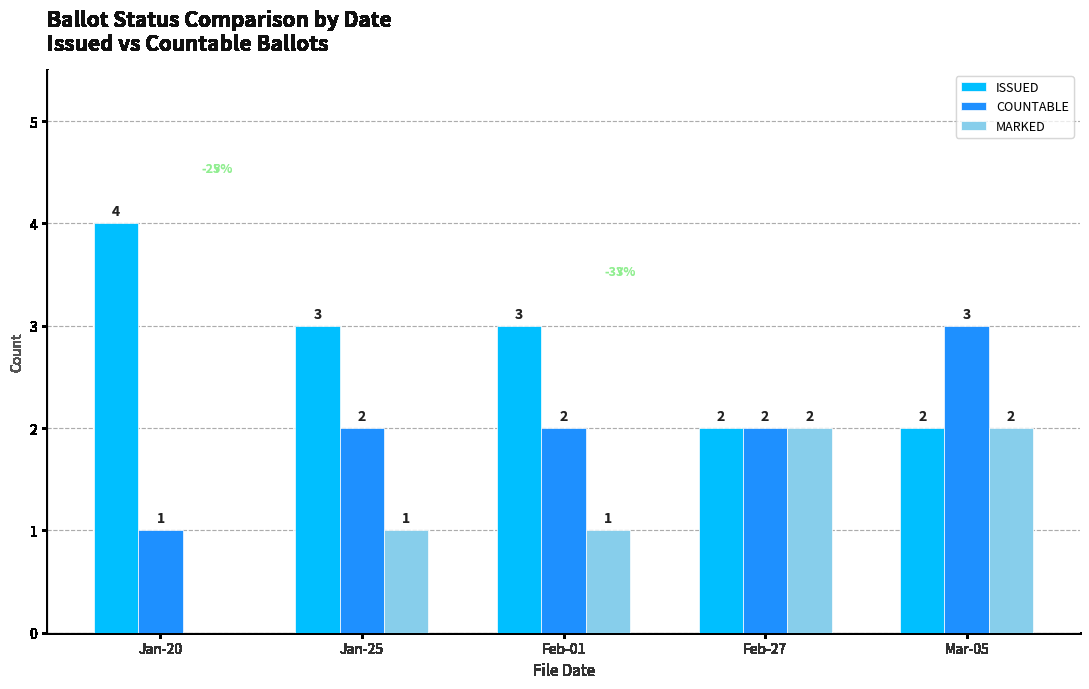

The COUNTABLE series shows 2 at Feb-27. True or false?

True